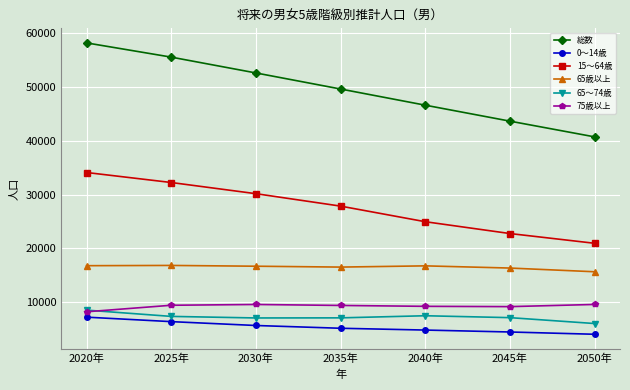

What is the label of the 7th point from the left?

2050年